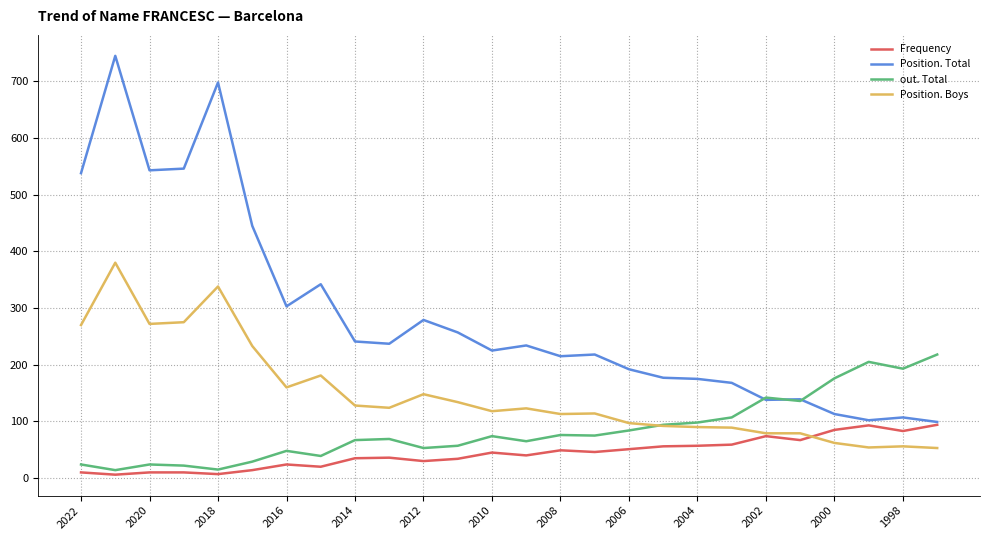

Which series has the largest total across all categories?

Position. Total